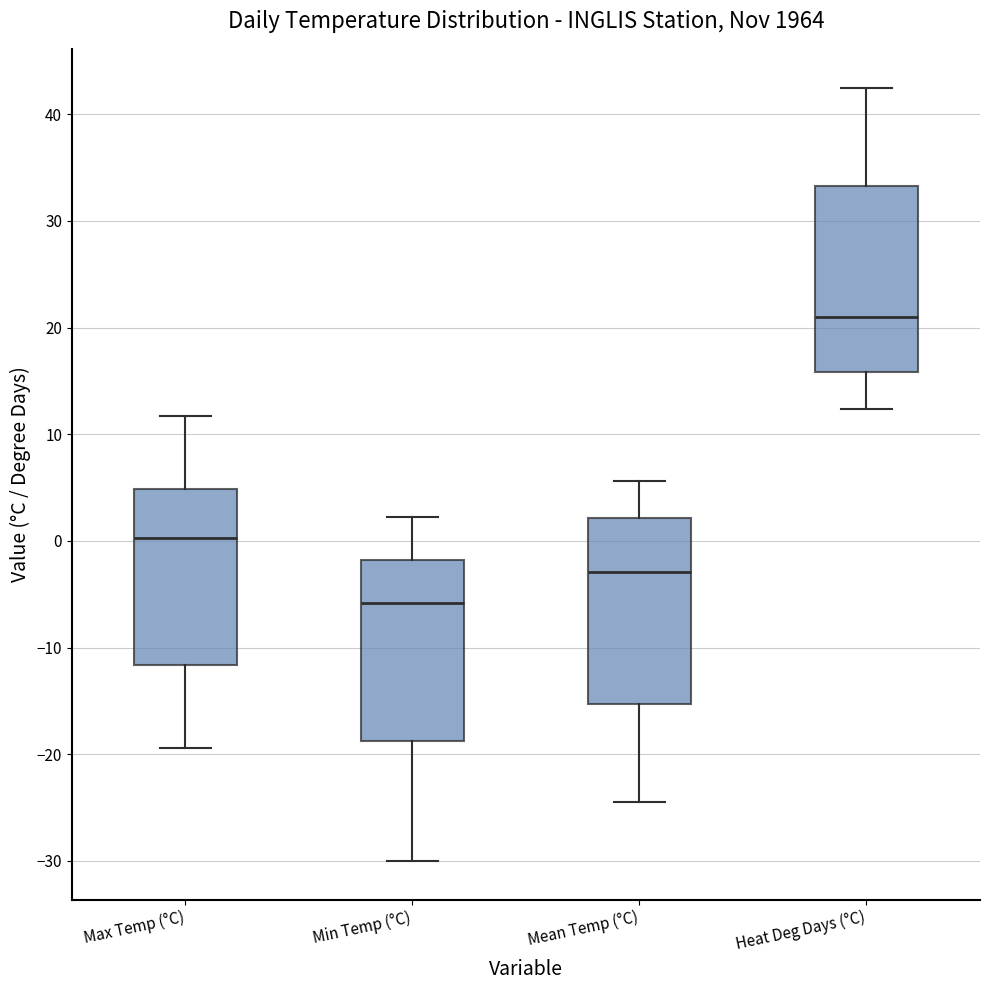

Reading left to right, transcribe this box plot: for each box, give where its median line is, the range the box spans, and where its two whiskers end, as read against the y-axis. The values are not printed on the chart, so give them approximately, as read against the axis.

Max Temp (°C): median 0, box -12 to 5, whiskers -19 to 12
Min Temp (°C): median -6, box -19 to -2, whiskers -30 to 2
Mean Temp (°C): median -3, box -15 to 2, whiskers -24 to 6
Heat Deg Days (°C): median 21, box 16 to 33, whiskers 12 to 43